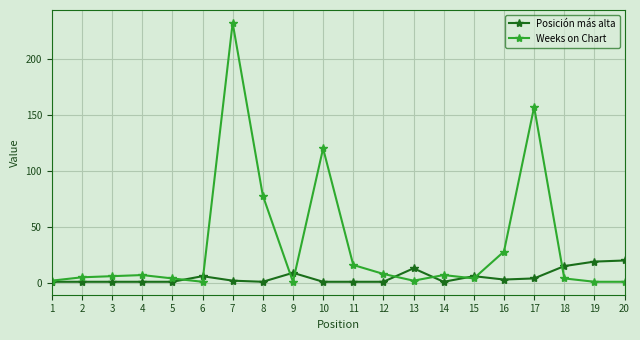

Rank the series by their average value, from lowest to highest.

Posición más alta, Weeks on Chart